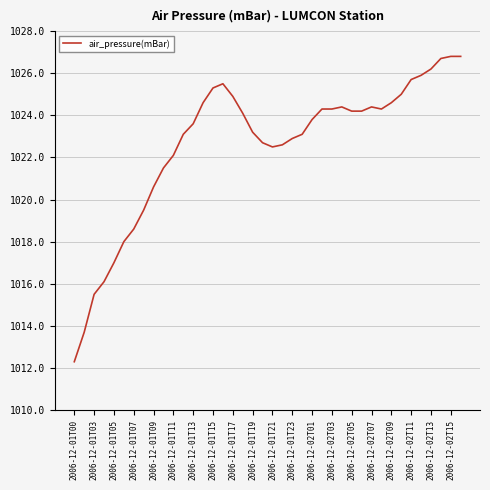

What is the greatest value displayed?

1026.8